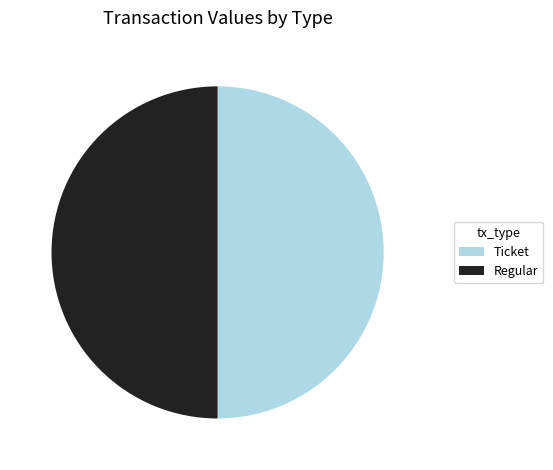

The Regular slice represents 50% of the pie. True or false?

True